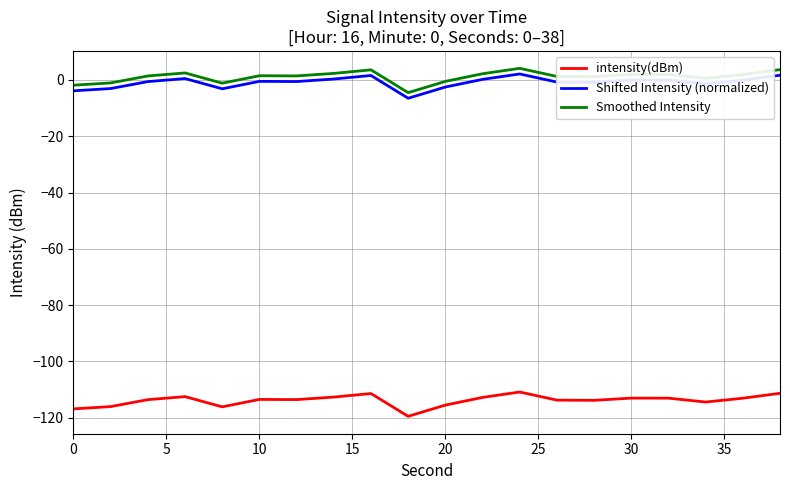

What is the minimum value for intensity(dBm)?

-119.5